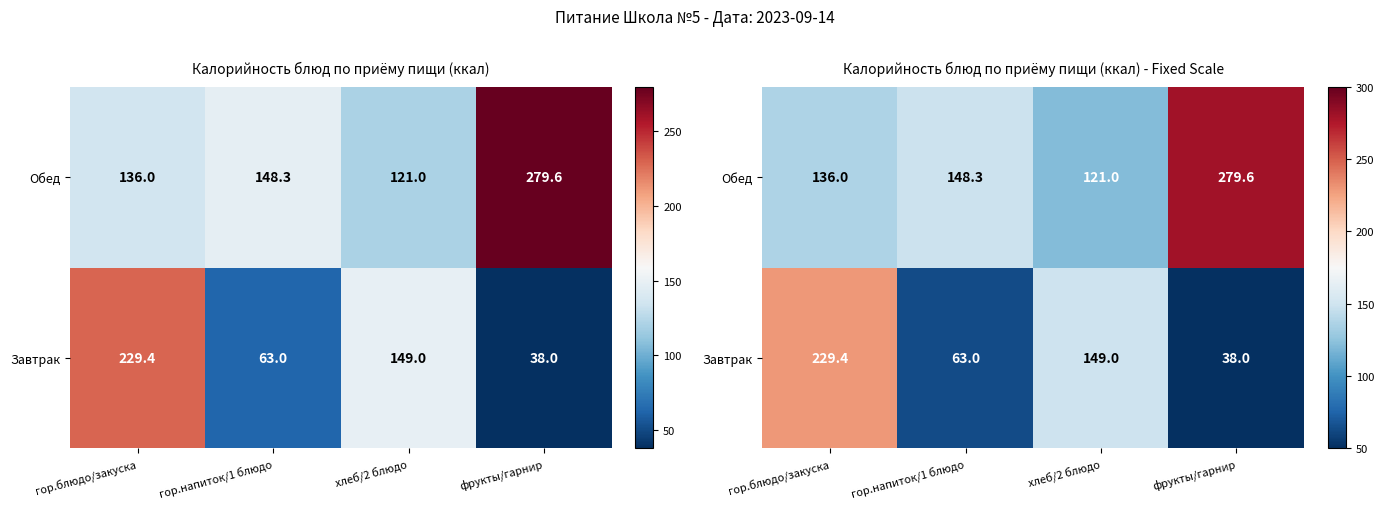

At how many categories does at least one series exceed 57?

4